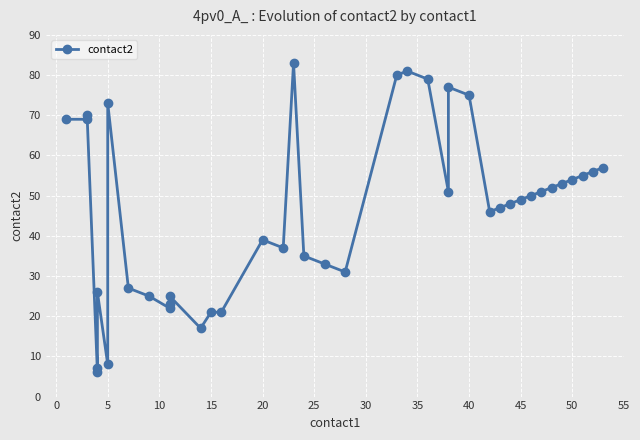

Reading right to left, list all the values displayed in this chart.

57	56	55	54	53	52	51	50	49	48	47	46	75	77	51	79	81	80	31	33	35	83	37	39	21	21	17	25	23	22	25	27	73	8	26	7	6	70	69	69